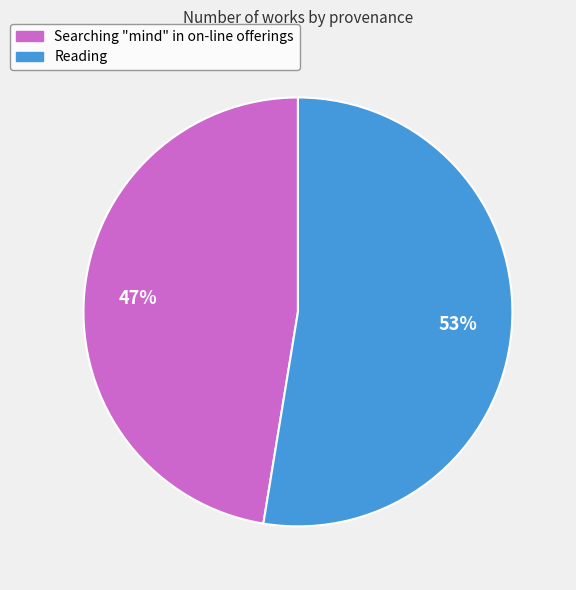

Approximately how many times larger is the value at Reading compared to Searching "mind" in on-line offerings?

1.1